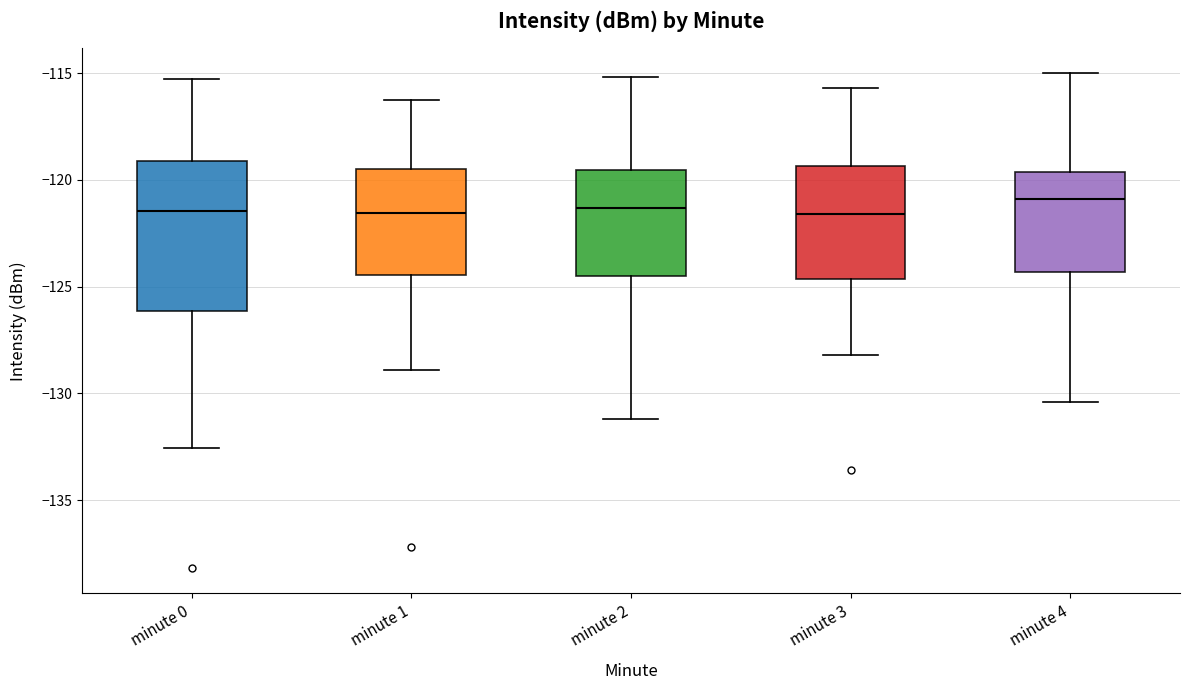

Where does the upper whisker of the box for minute 4 end on the y-axis? The values are not printed on the chart, so give them approximately, as read against the axis.

-115.0